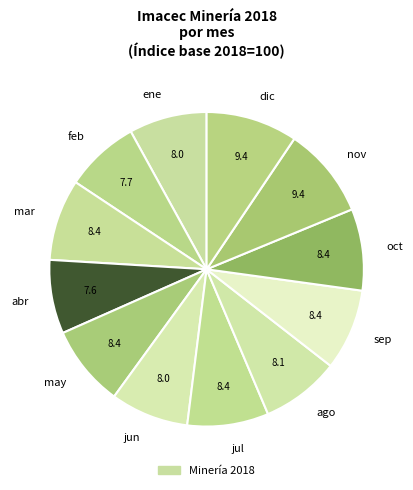

Between feb and nov, which is larger?

nov